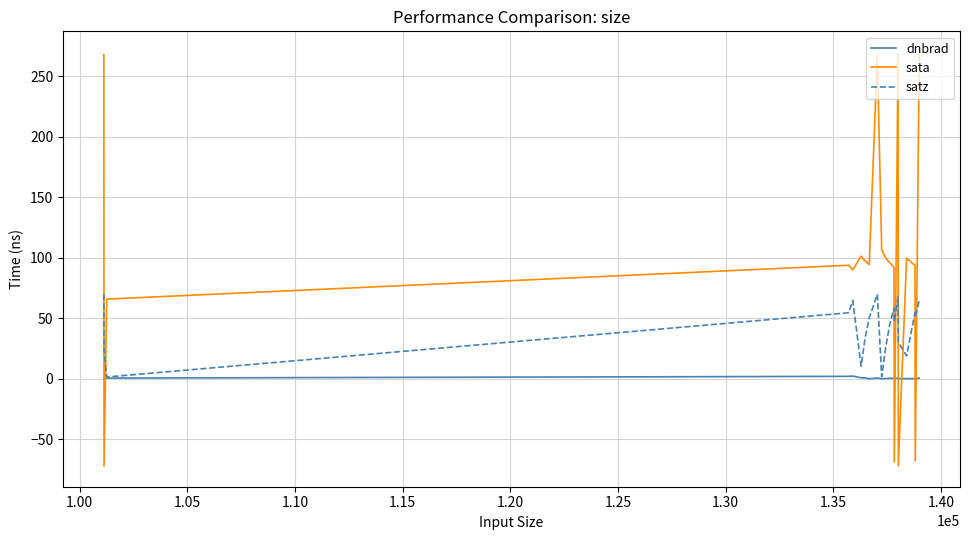

Rank the series by their maximum value, from highest to lowest.

sata, satz, dnbrad